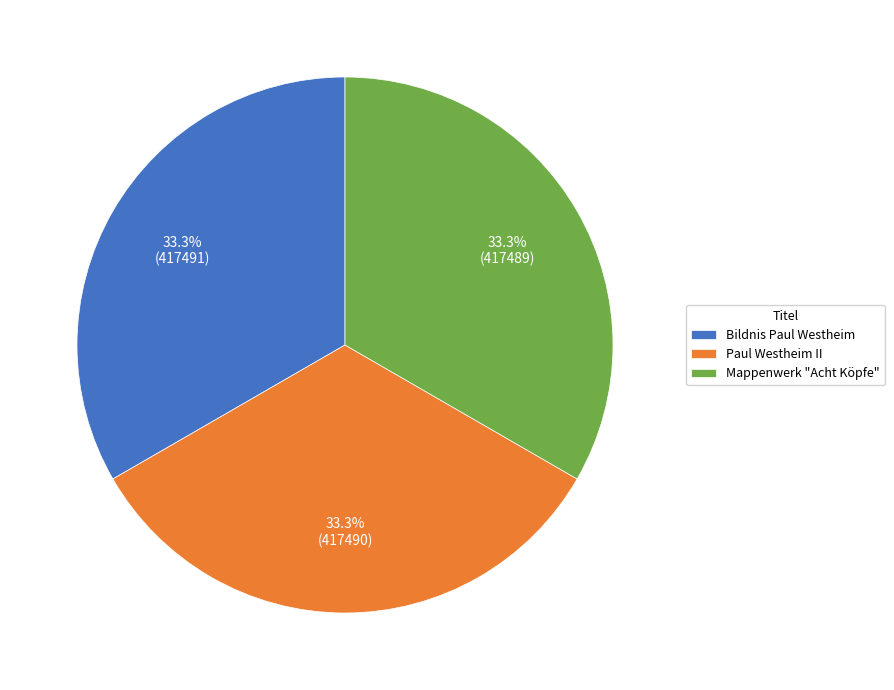

Combined, what portion of the pie is Mappenwerk "Acht Köpfe" and Bildnis Paul Westheim?

66.7%